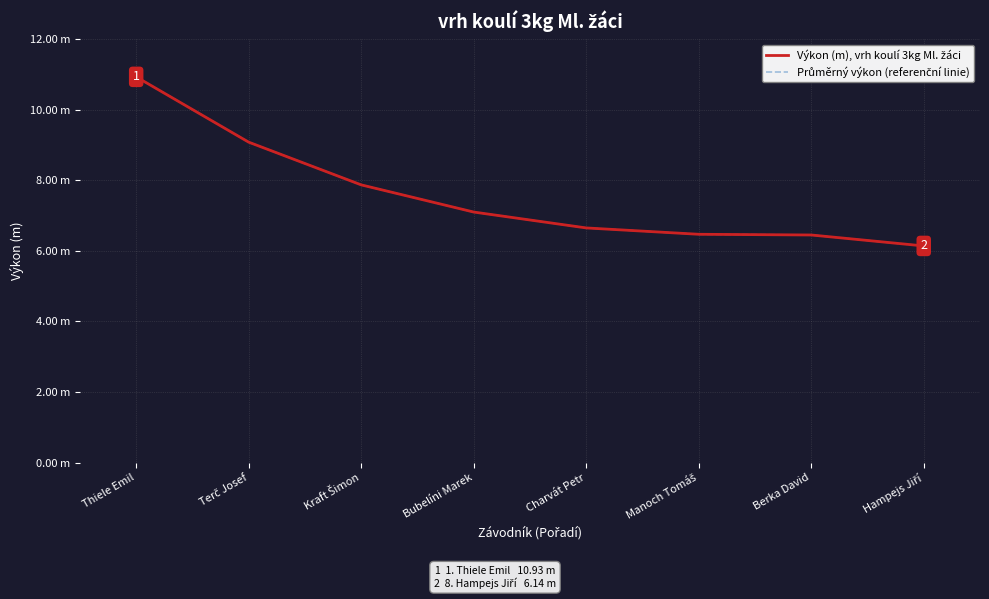

Does the chart have visible grid lines?

Yes